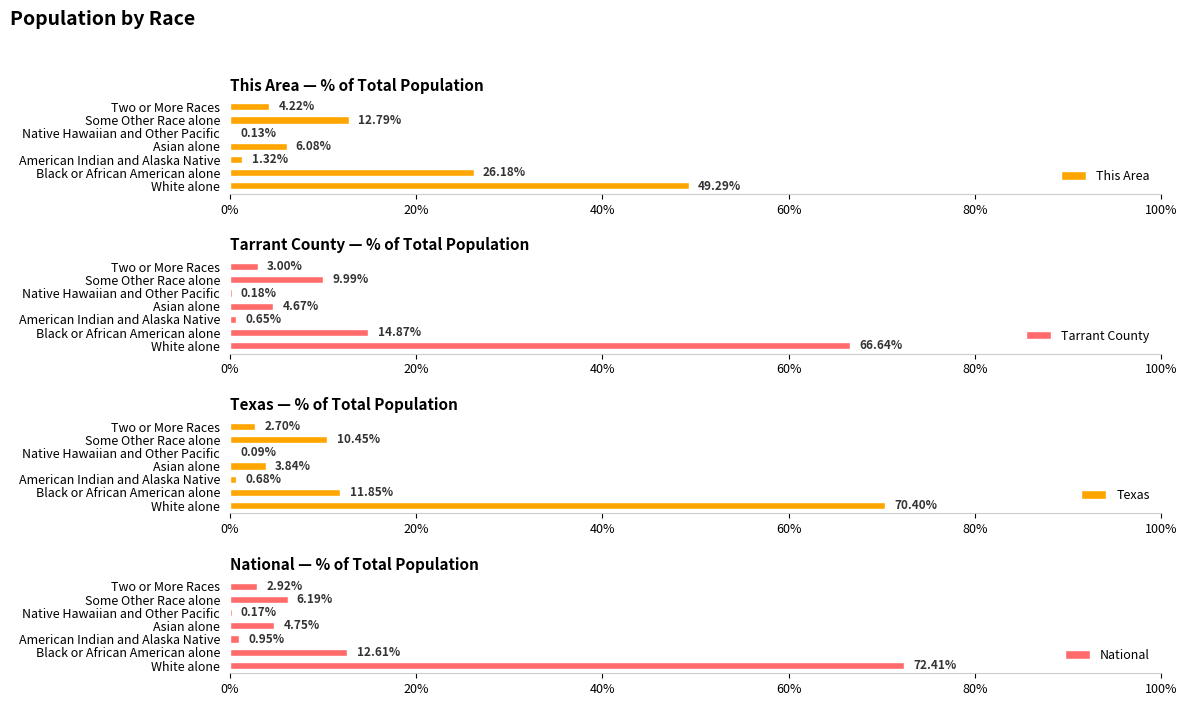

Reading right to left, transcribe all the data shown in this chart.

This Area: 4.2	12.8	0.1	6.1	1.3	26.2	49.3
Tarrant County: 3.0	10.0	0.2	4.7	0.7	14.9	66.6
Texas: 2.7	10.4	0.1	3.8	0.7	11.8	70.4
National: 2.9	6.2	0.2	4.8	0.9	12.6	72.4